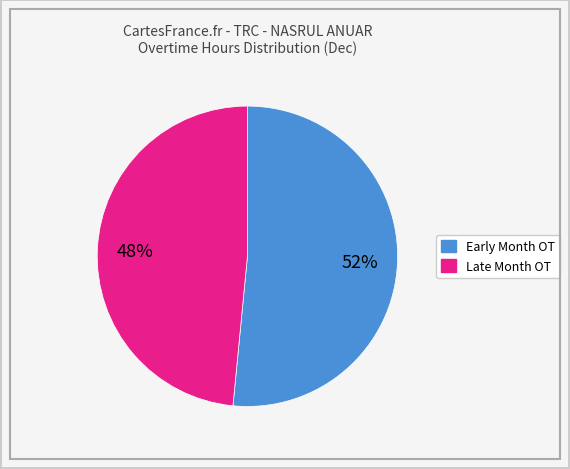

To the nearest percent, what is the average slice percentage?

50%